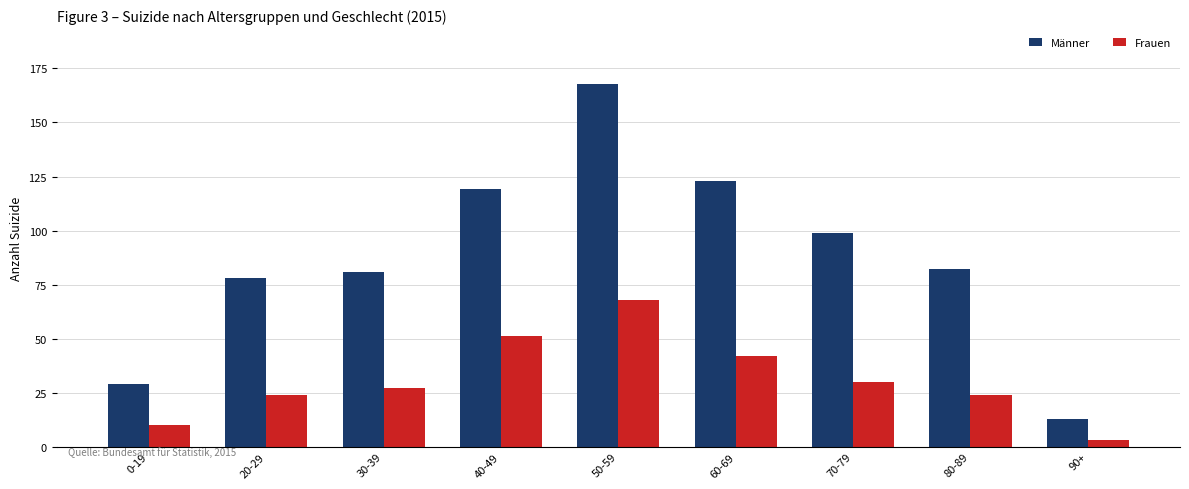

Rank the series at 50-59 from highest to lowest value.

Männer, Frauen